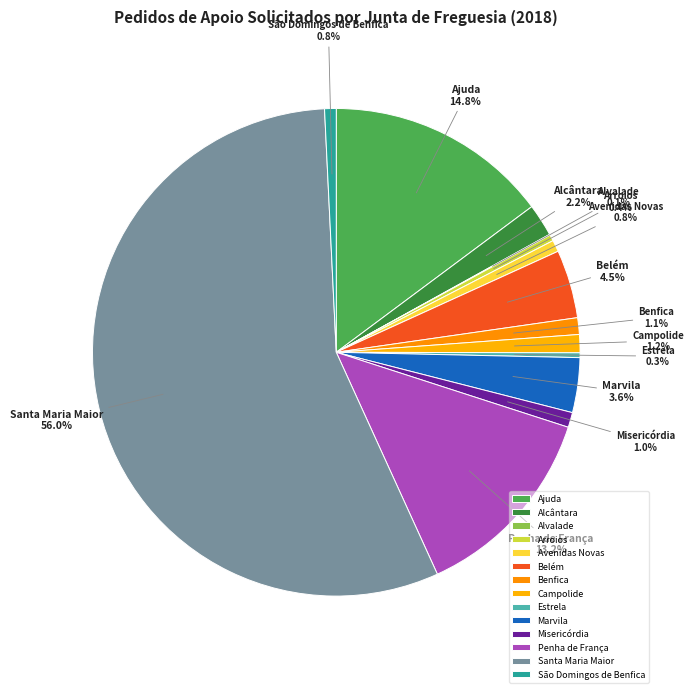

Which slice represents more than half of the pie?

Santa Maria Maior